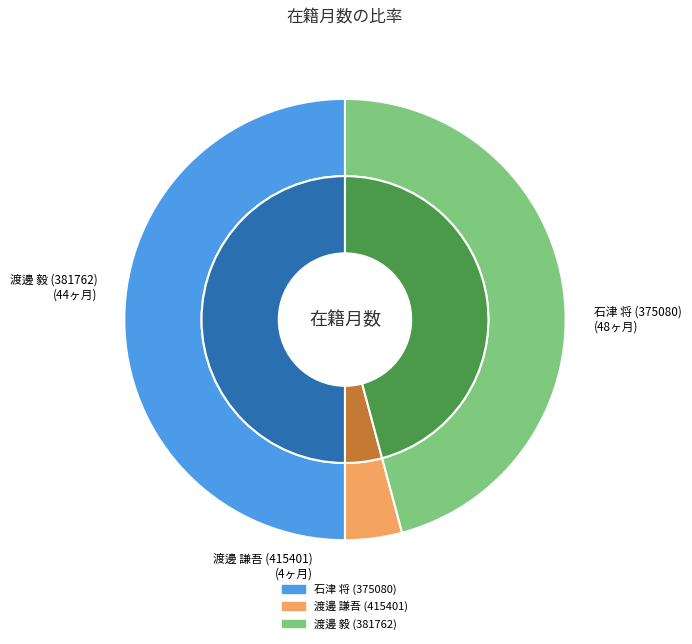

What percentage do 石津 将 (375080) and 渡邊 毅 (381762) together represent?

95.8%